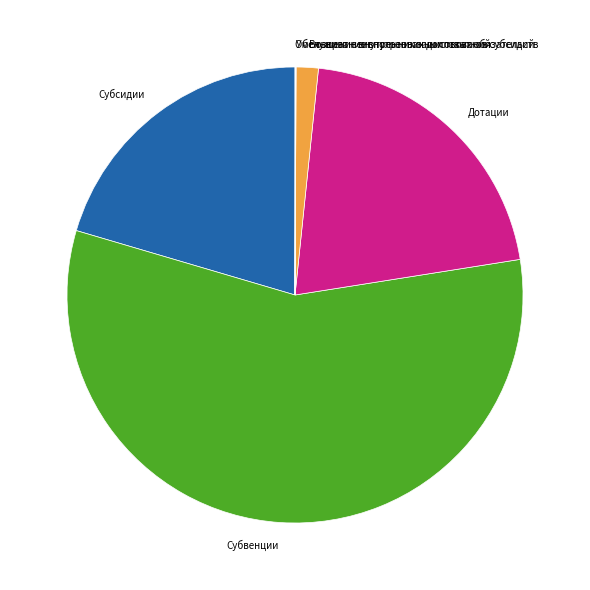

Is Субвенции the majority of the pie?

Yes